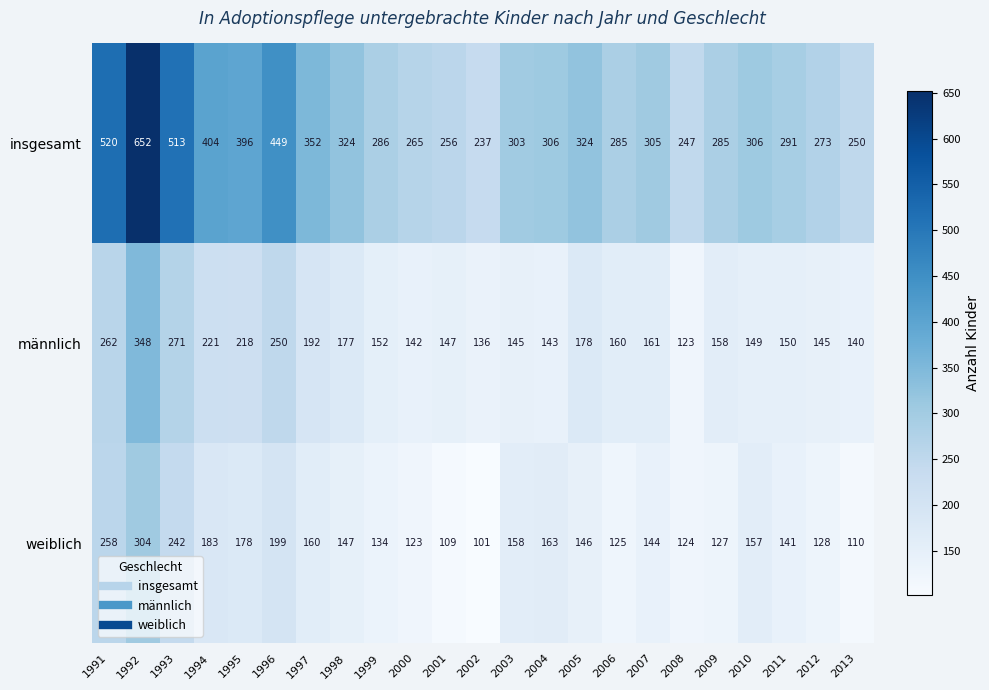

What is the difference between the maximum and minimum values in the männlich series?

225